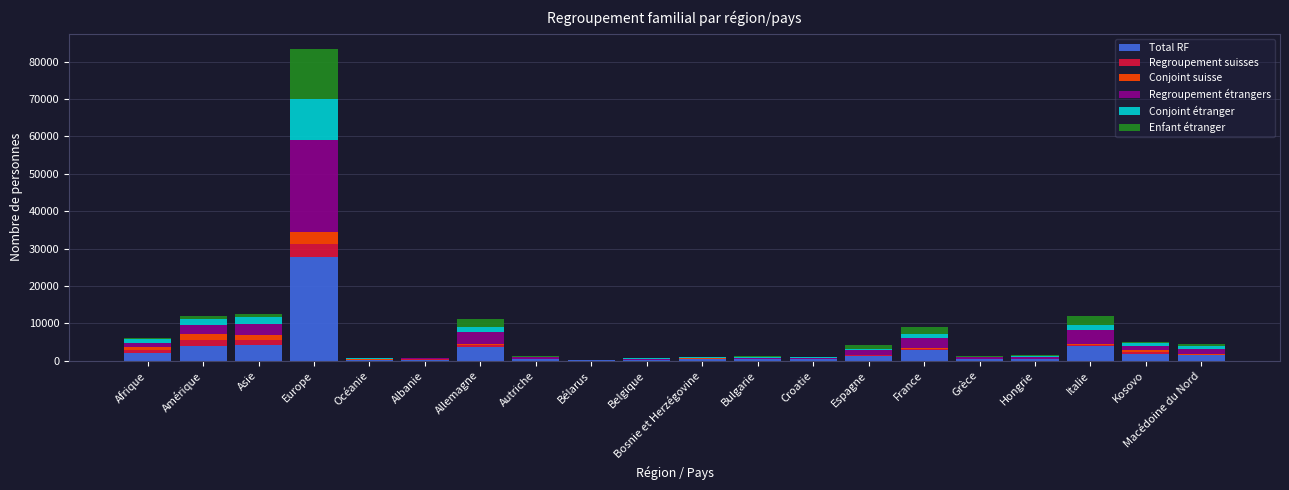

At which label does Total RF reach its peak?

Europe